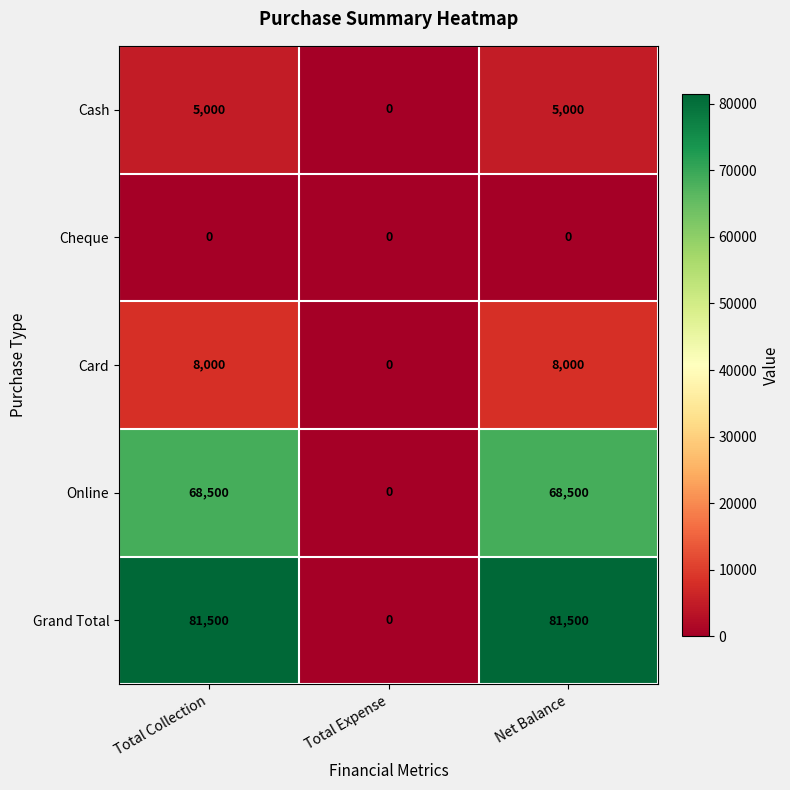

What is the total value across all series at Net Balance?

163000